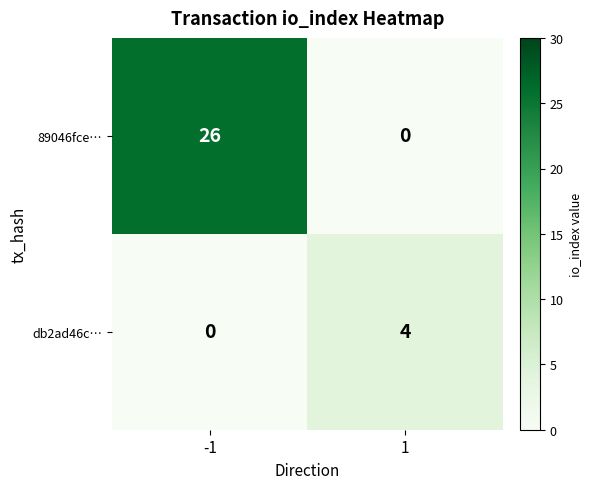

Reading left to right, transcribe all the data shown in this chart.

89046fce…: -1=26	1=0
db2ad46c…: -1=0	1=4